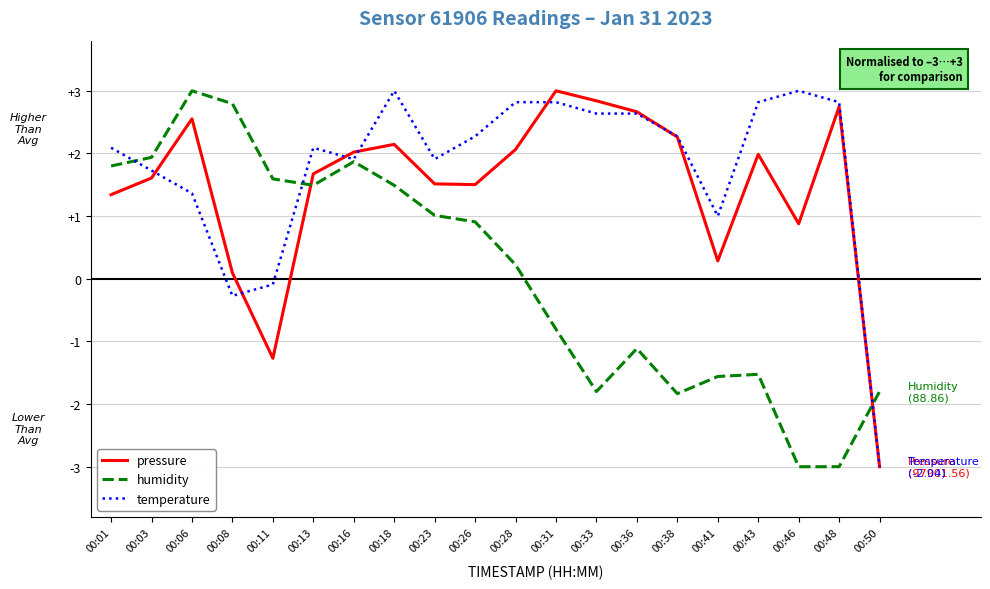

List the series in order of their overall mean, lowest first.

humidity, pressure, temperature